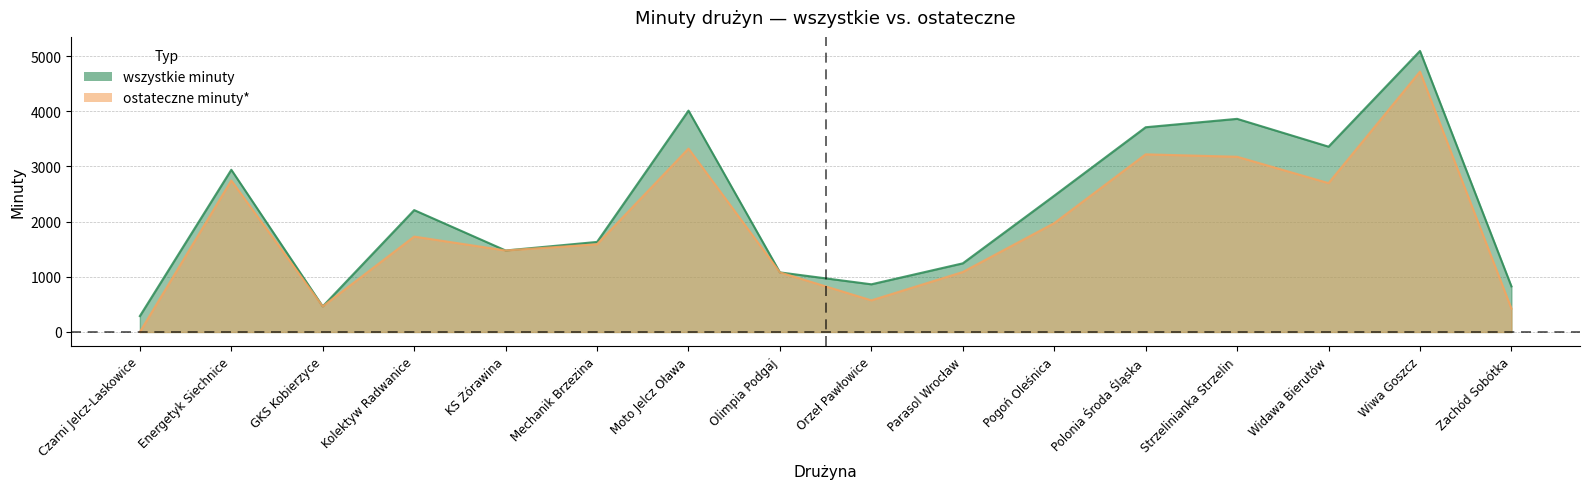

What is the total value across all series at Moto Jelcz Oława?

7336